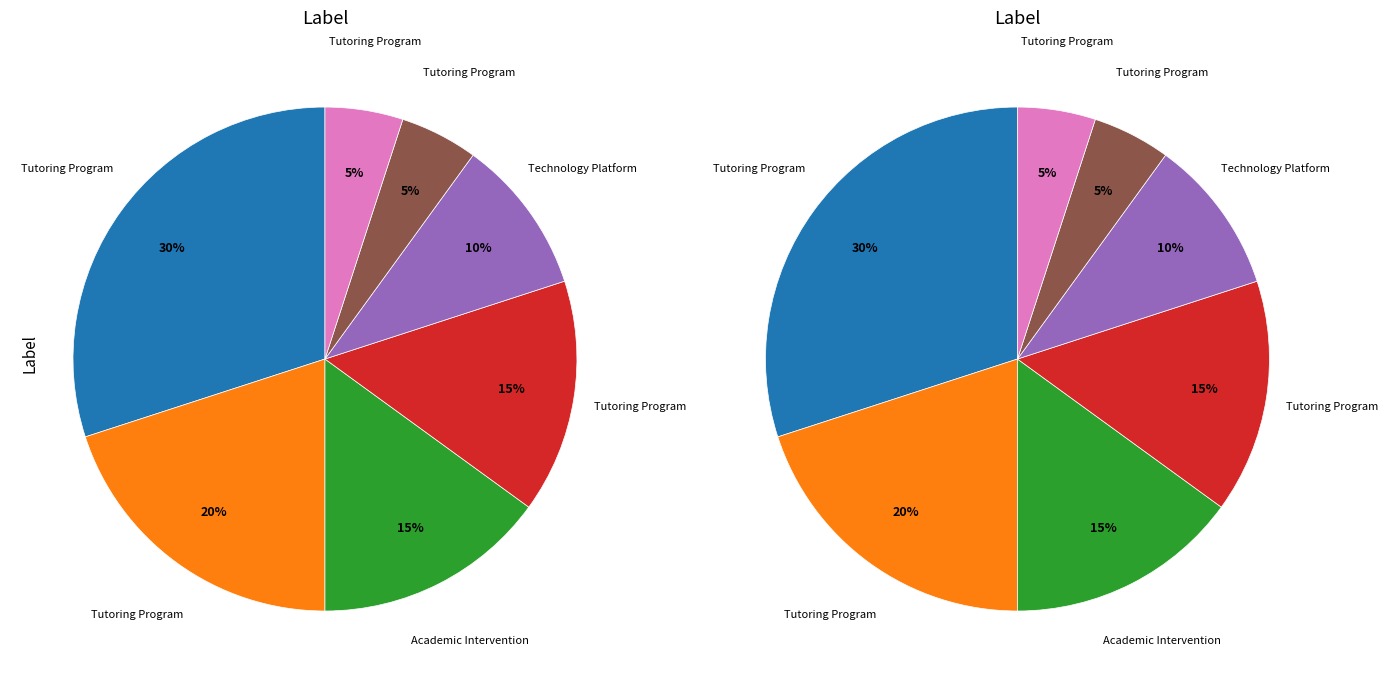

The Technology Platform, Academic Intervention slice represents 10% of the pie. True or false?

True